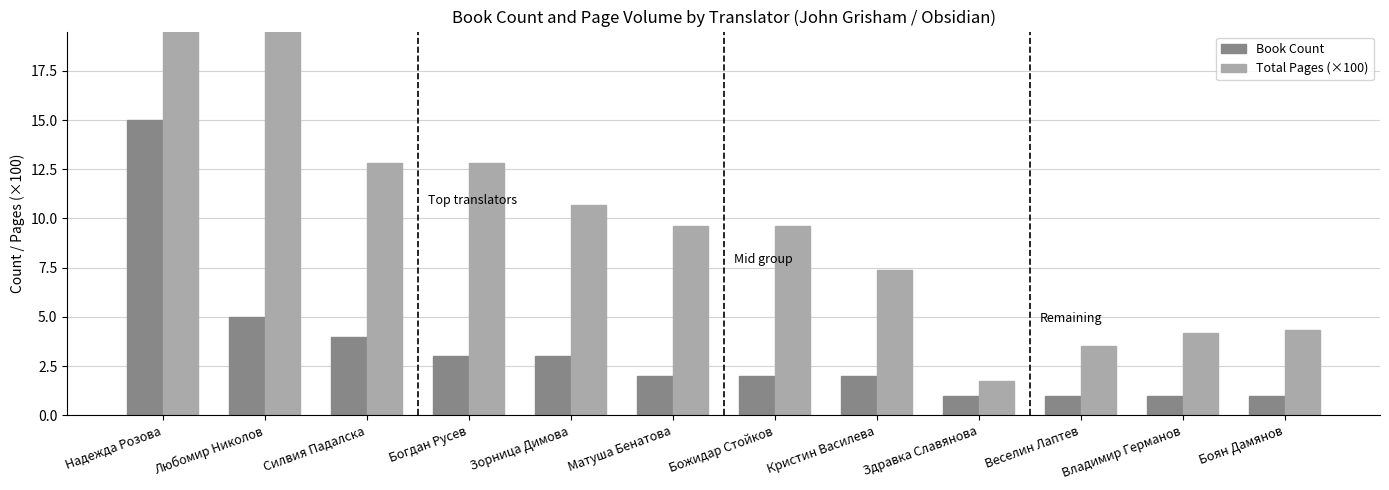

Rank the series at Богдан Русев from lowest to highest value.

Book Count, Total Pages (×100)